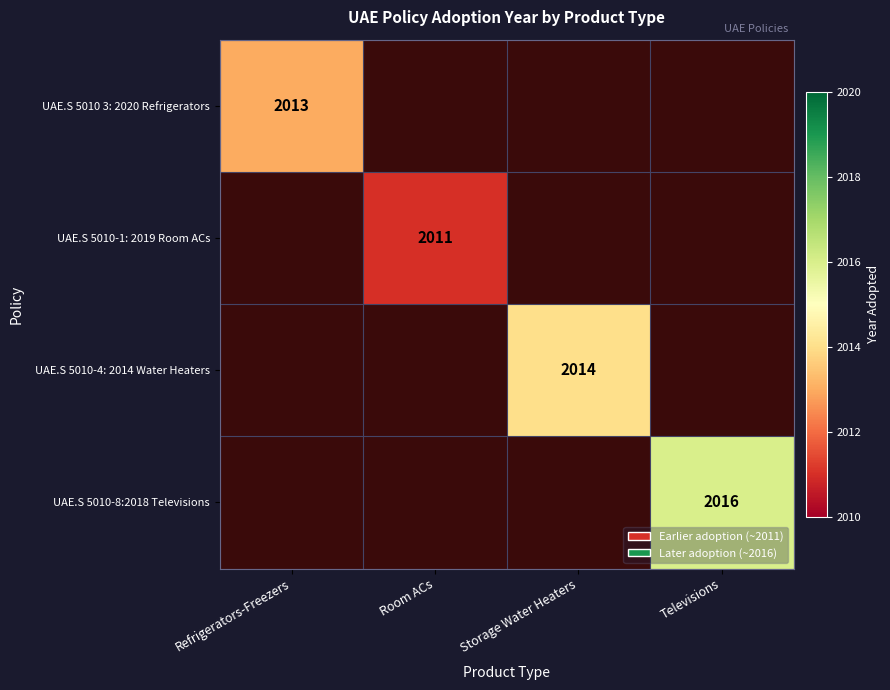

Is it true that UAE.S 5010 3: 2020 Refrigerators equals 2013 at Refrigerators-Freezers?

True